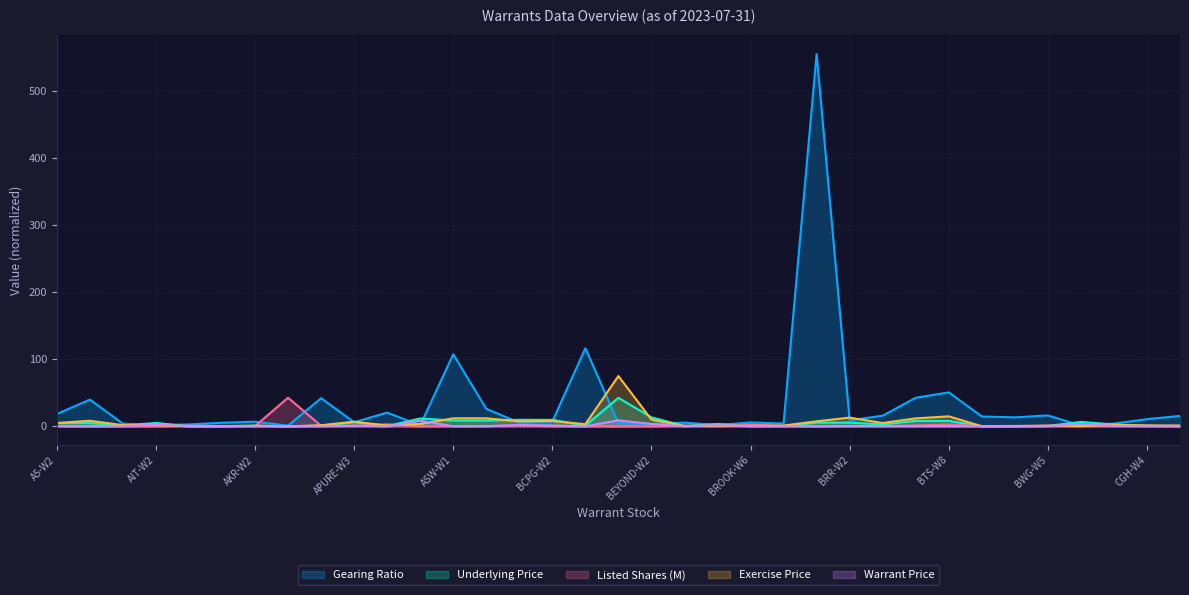

What is the spread (max minus min) of values at BROOK-W6?

5.7